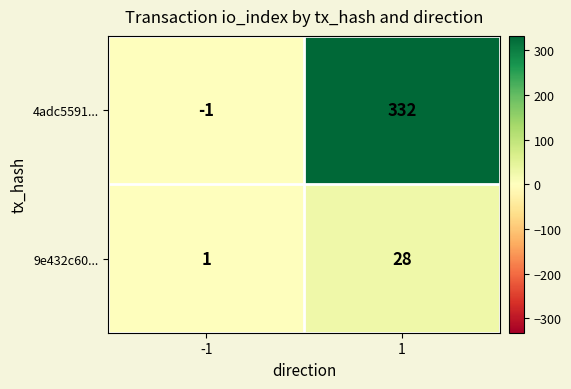

What is the sum of the 4adc5591... values at 1 and -1?

331